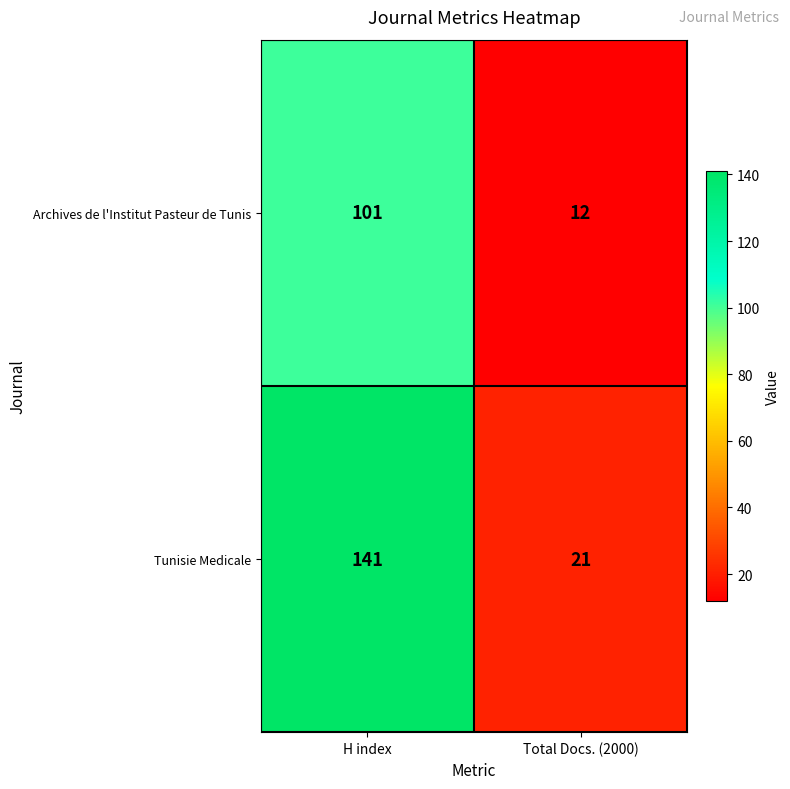

How many series are shown in this chart?

2